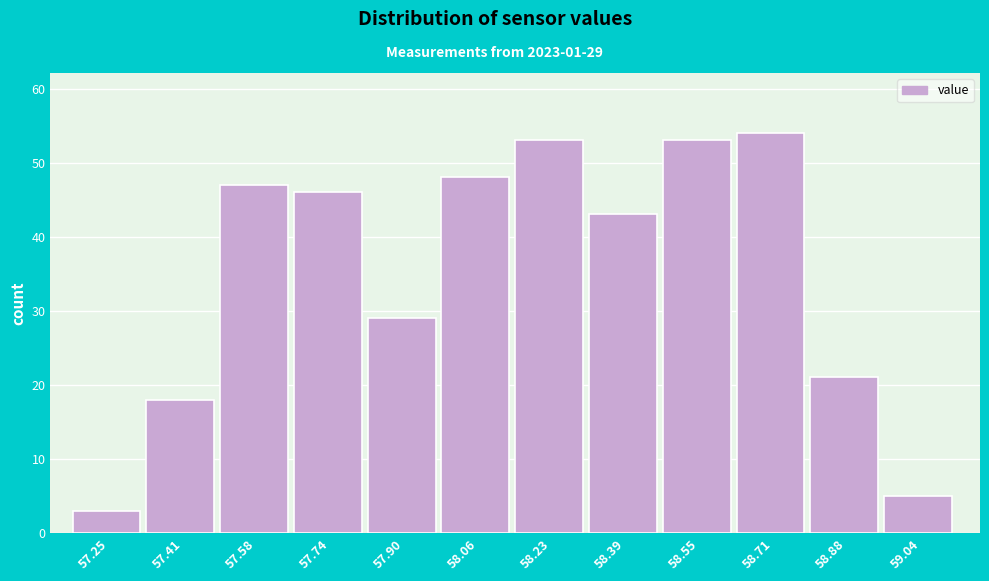

Reading left to right, list all the values displayed in this chart.

3	18	47	46	29	48	53	43	53	54	21	5